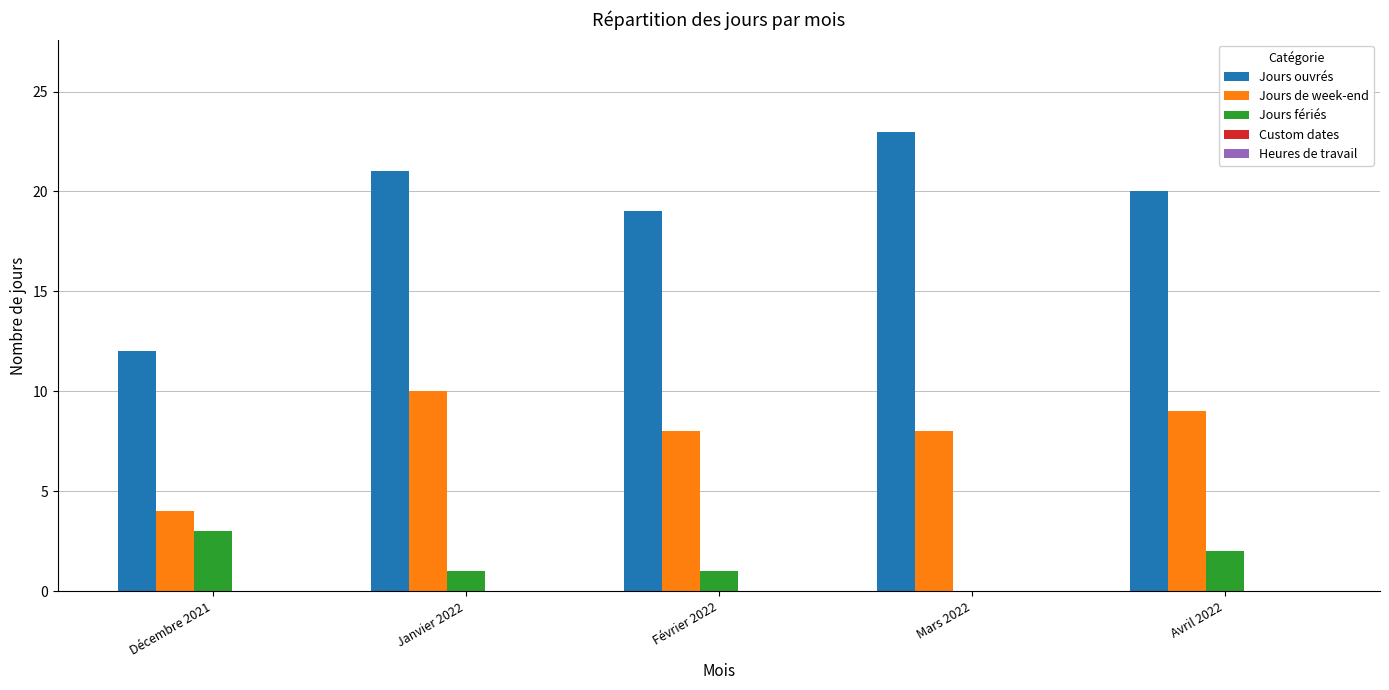

Which series has the largest total across all categories?

Jours ouvrés